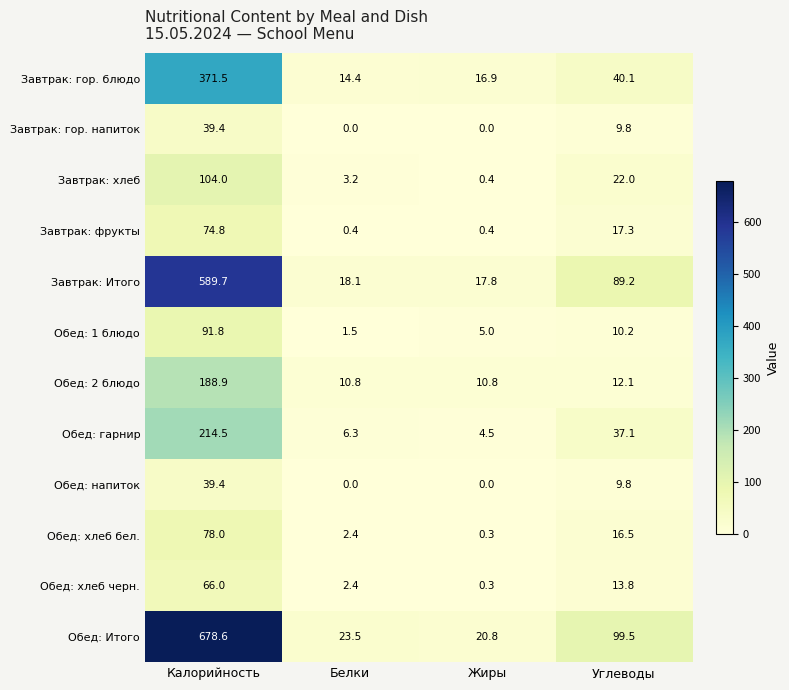

At which label does Обед: 2 блюдо first exceed 12?

Калорийность